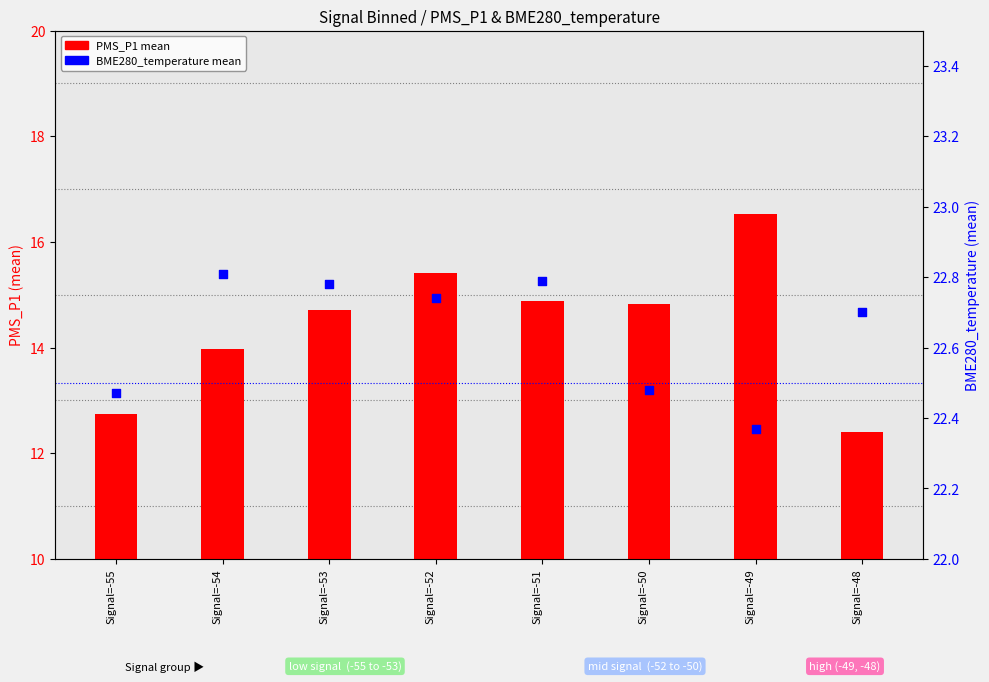

Which series has the widest spread of Y values?

PMS_P1 mean